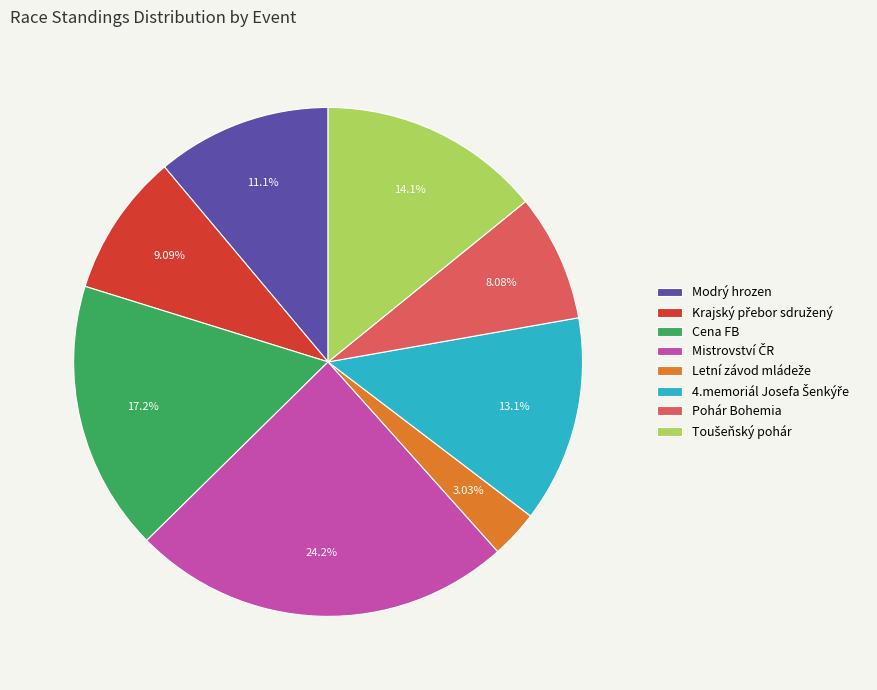

Is Modrý hrozen the majority of the pie?

No